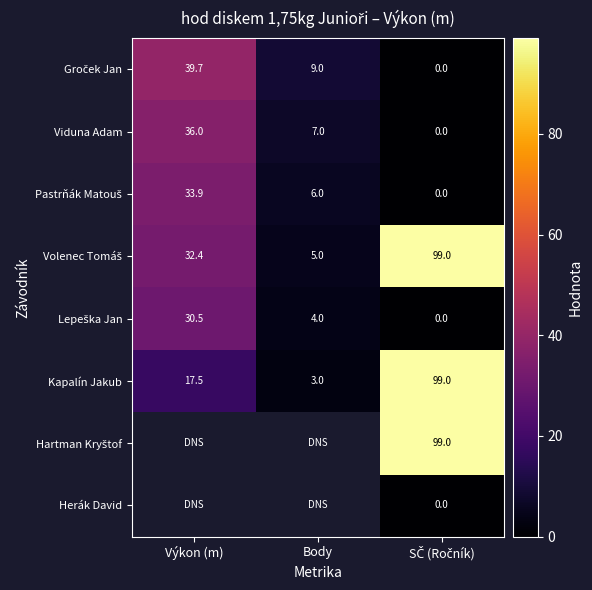

What is the sum of all Kapalín Jakub values?

119.5